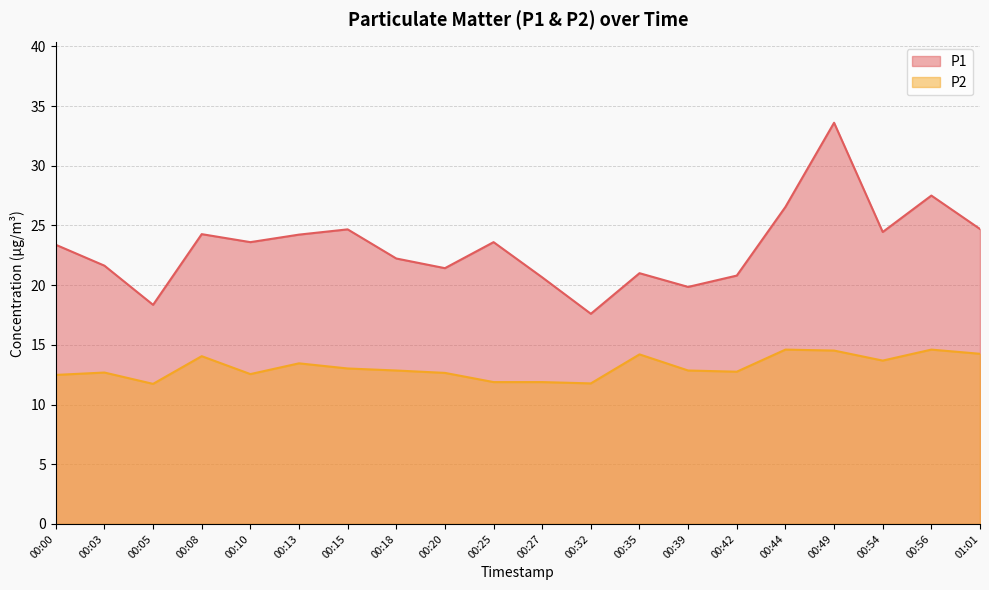

What is the average value of the P1 series?

23.2